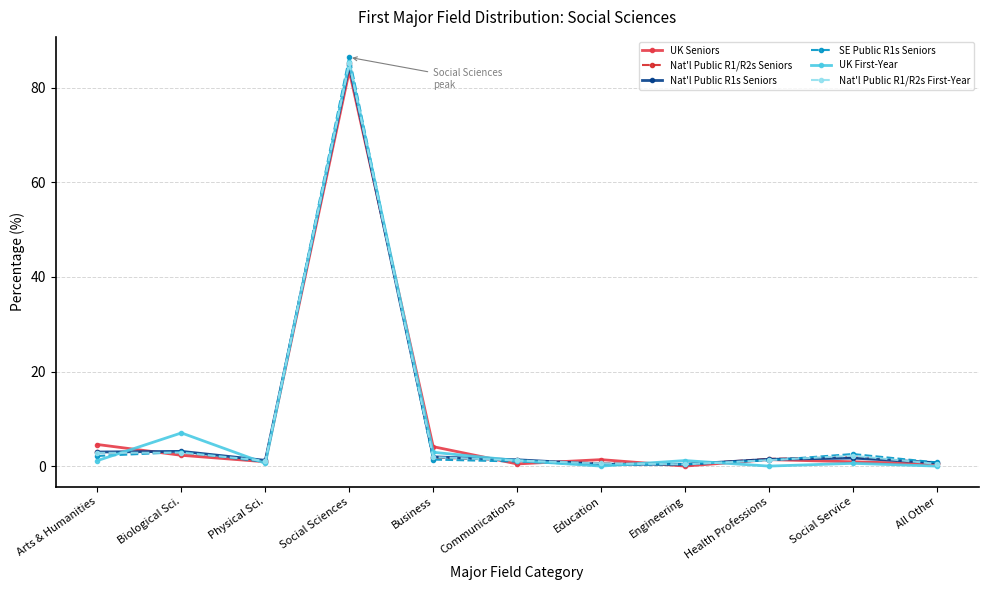

What is the average value of the Nat'l Public R1s Seniors series?

9.1